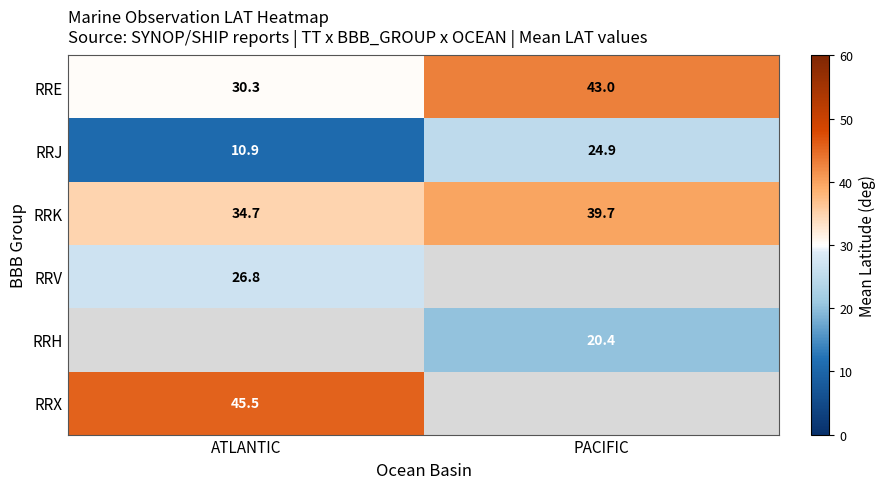

How many values in the RRK series are below 39?

1